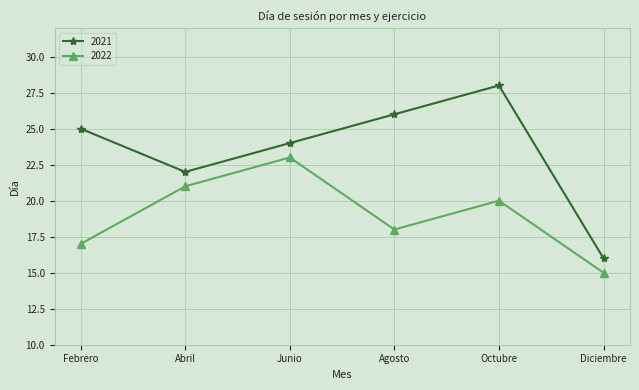

What are all the series names shown in the legend?

2021, 2022